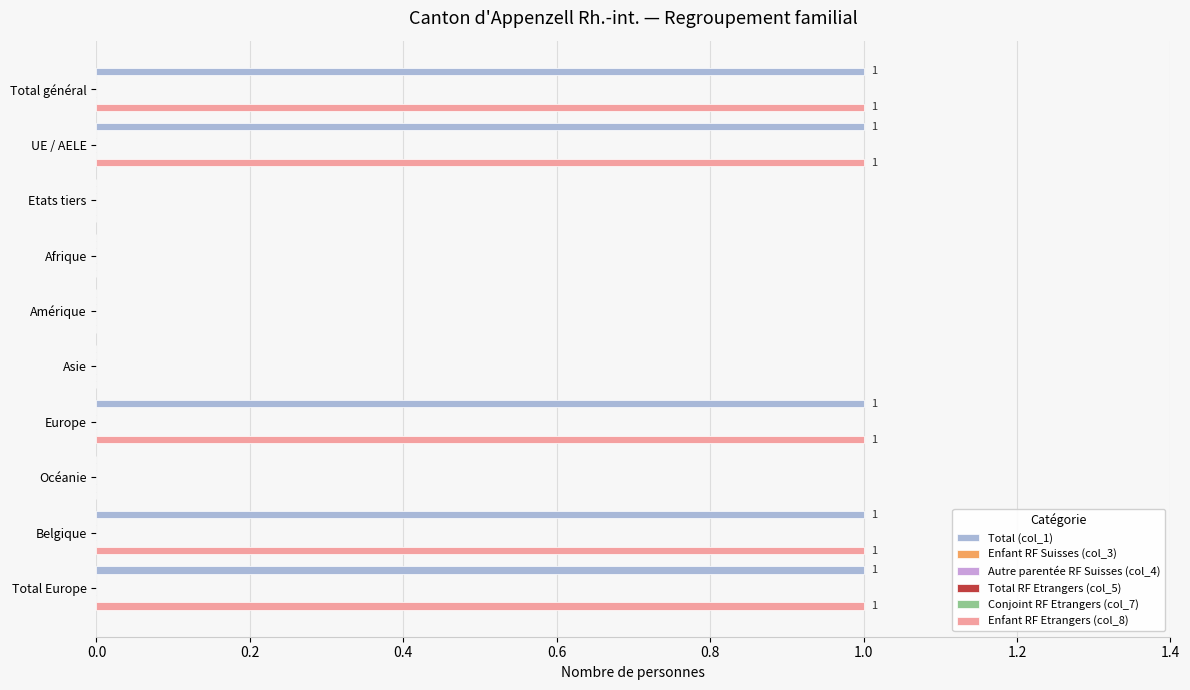

How many bars are there in each group?

6